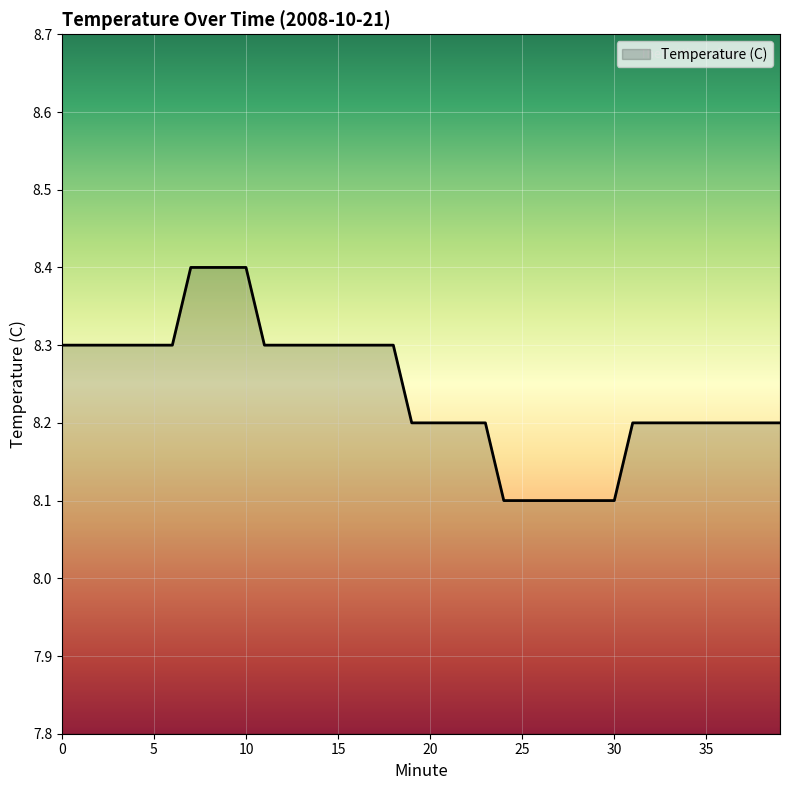

What is the minimum value shown in the chart?

8.1